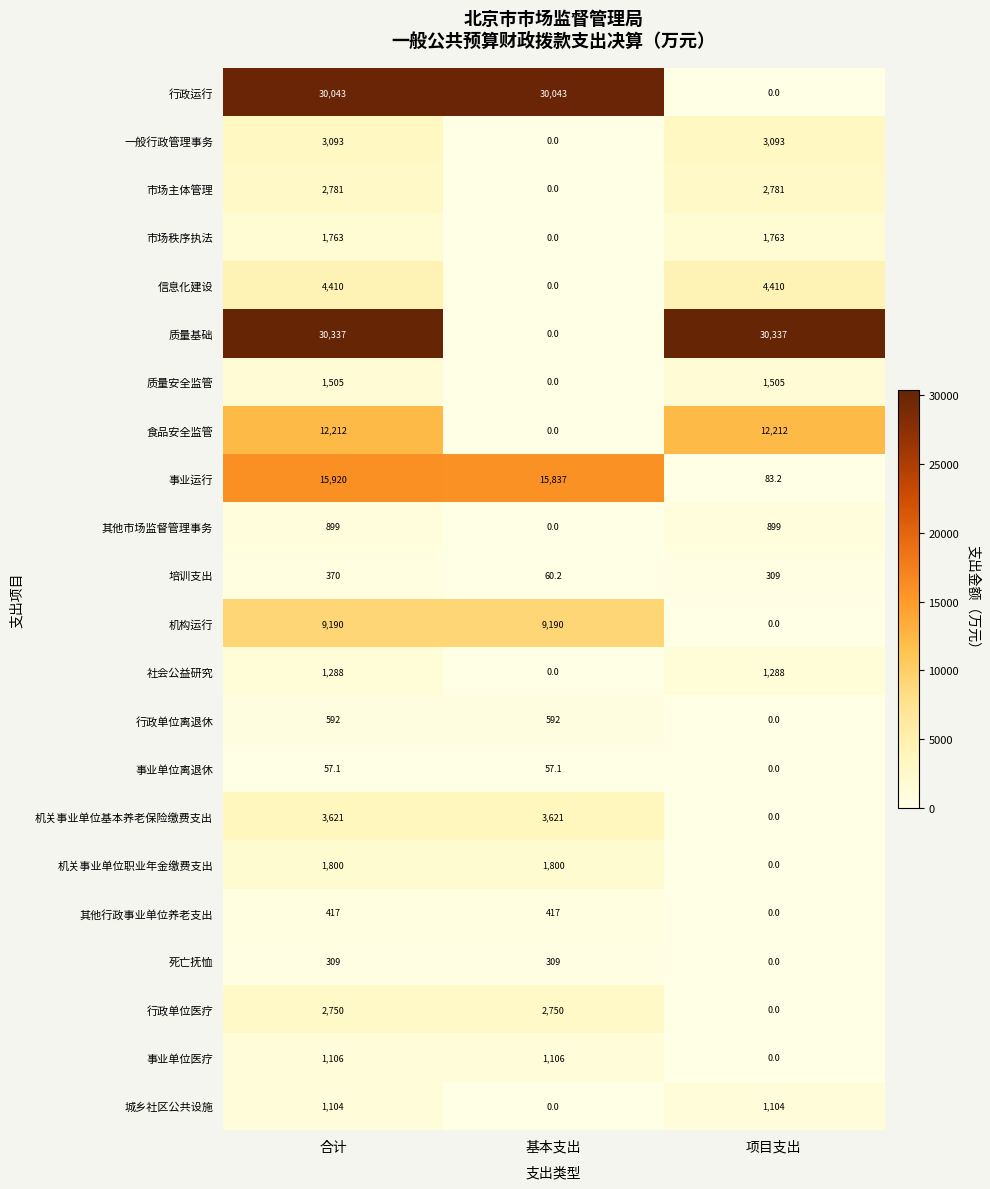

List the series in order of their peak value, lowest first.

事业单位离退休, 死亡抚恤, 培训支出, 其他行政事业单位养老支出, 行政单位离退休, 其他市场监督管理事务, 城乡社区公共设施, 事业单位医疗, 社会公益研究, 质量安全监管, 市场秩序执法, 机关事业单位职业年金缴费支出, 行政单位医疗, 市场主体管理, 一般行政管理事务, 机关事业单位基本养老保险缴费支出, 信息化建设, 机构运行, 食品安全监管, 事业运行, 行政运行, 质量基础